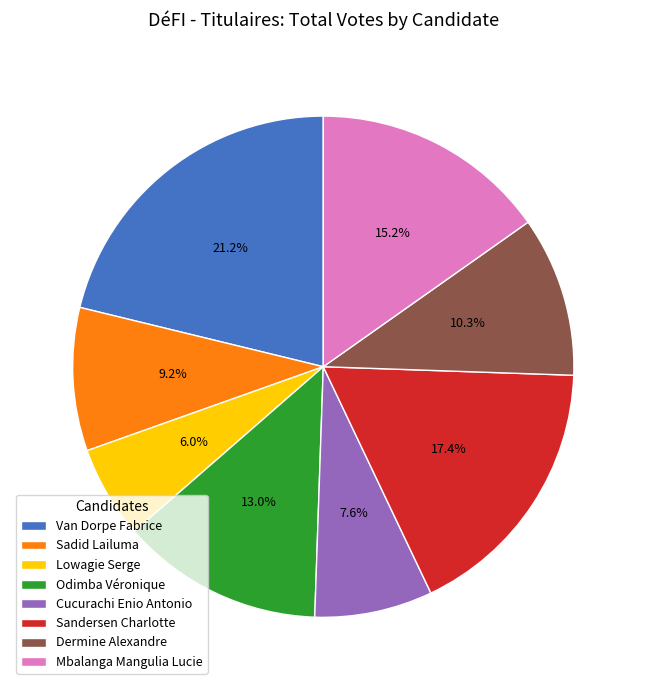

Does any single category account for the majority?

No